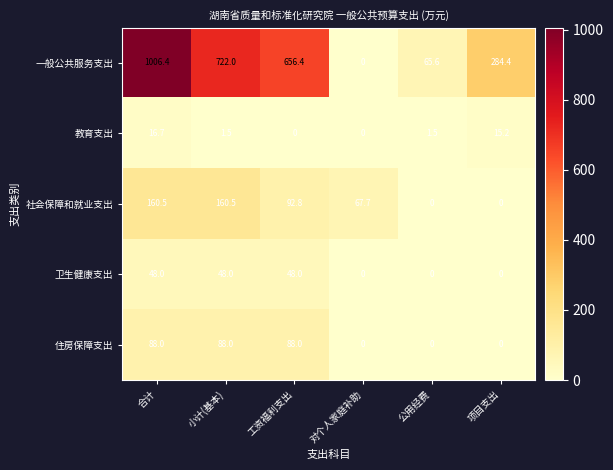

Count the 住房保障支出 values in the range 0 to 88.

6